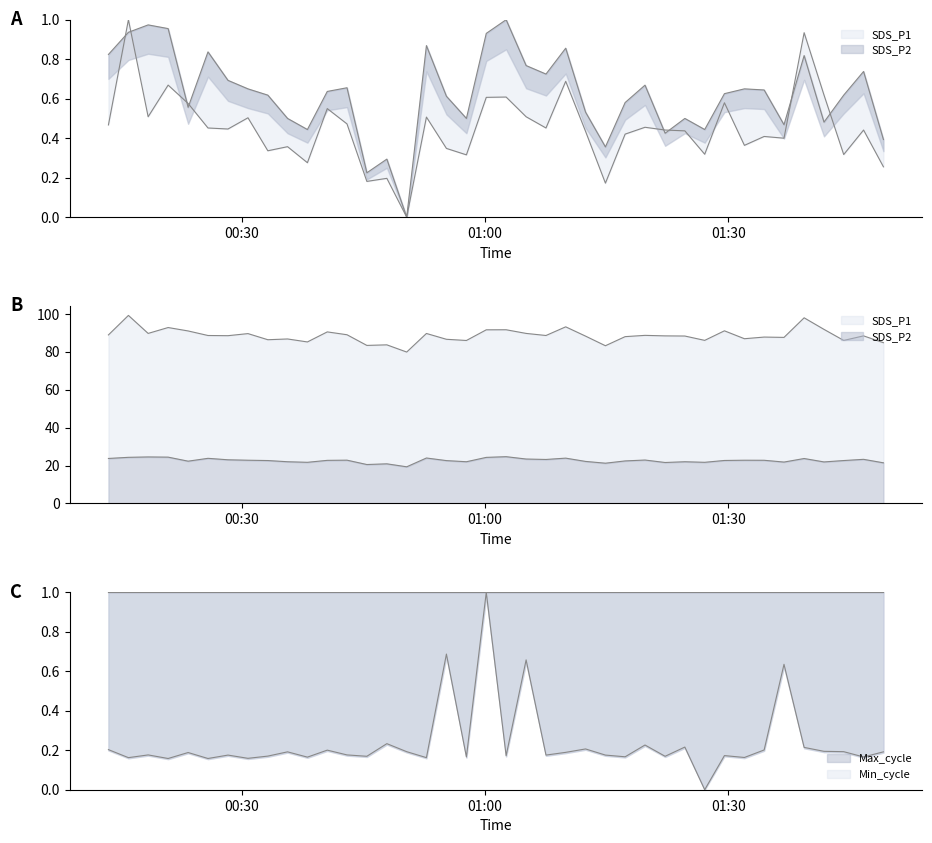

At which label is SDS_P1 closest to 0?

2021/10/20 00:50:19